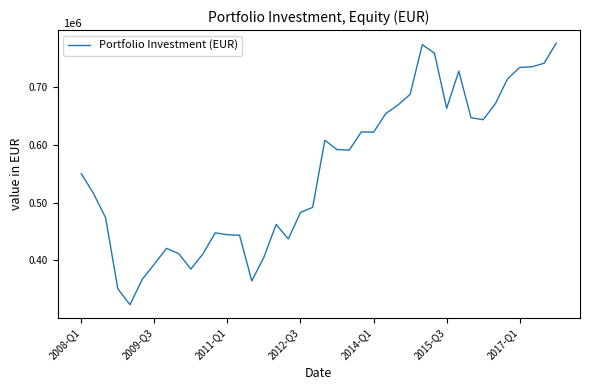

Where is the data nearest to the value 549797?

2008-Q1